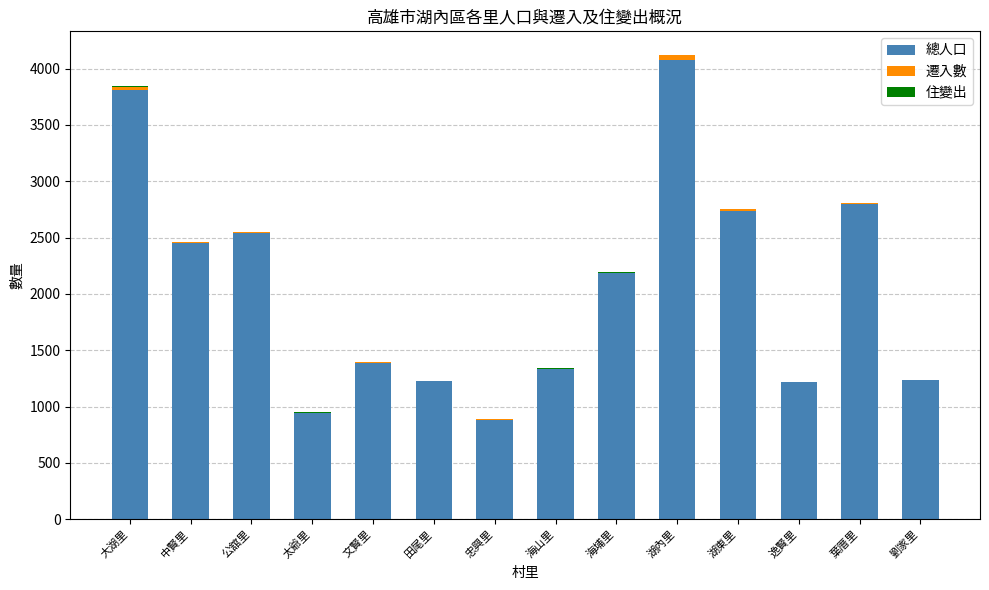

True or false: 總人口 has a value of 1421 at 葉厝里.

False